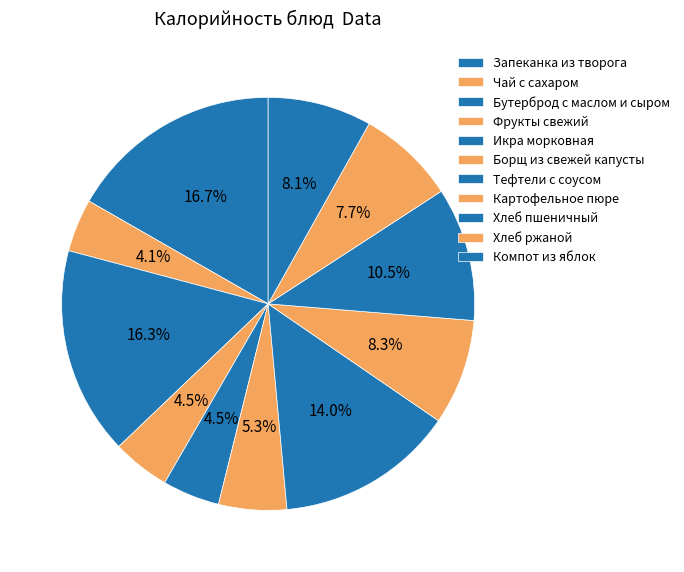

Is Бутерброд с маслом и сыром the majority of the pie?

No